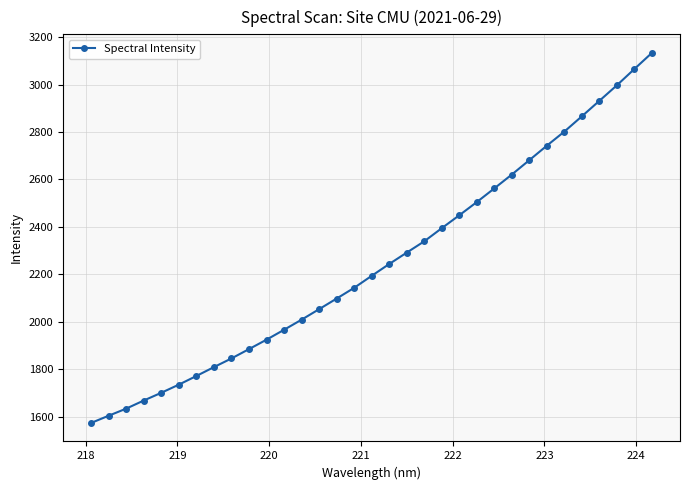

What is the greatest value displayed?

3133.9